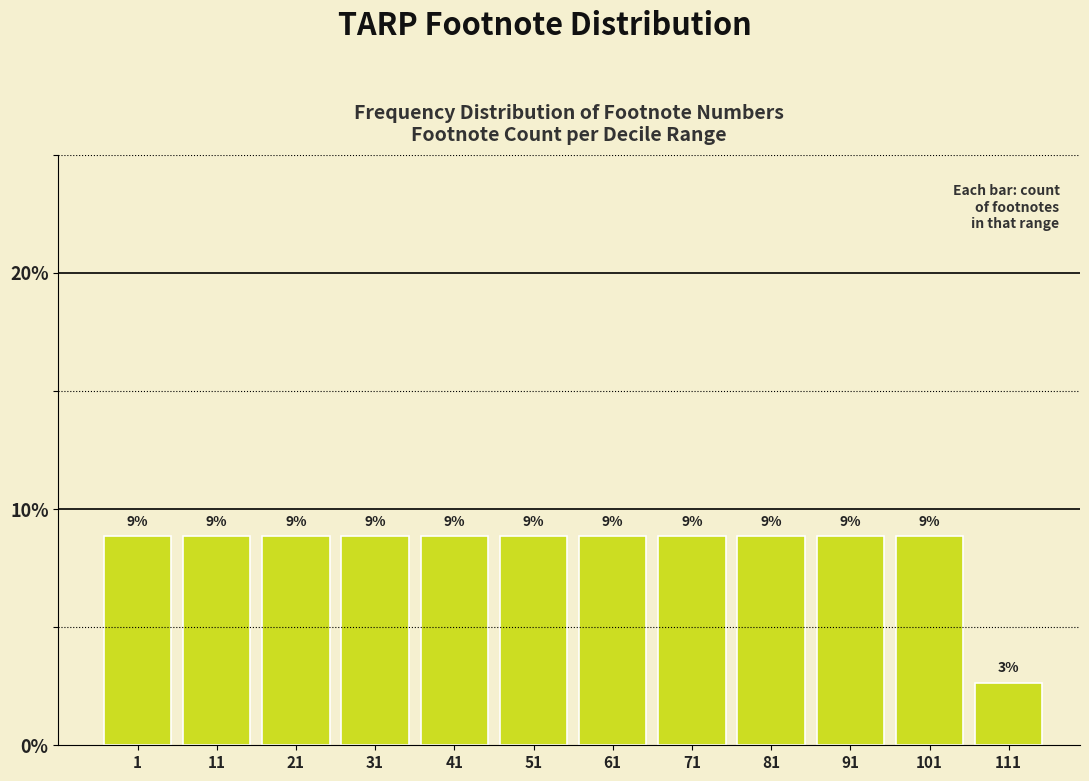

Does the chart contain any negative values?

No